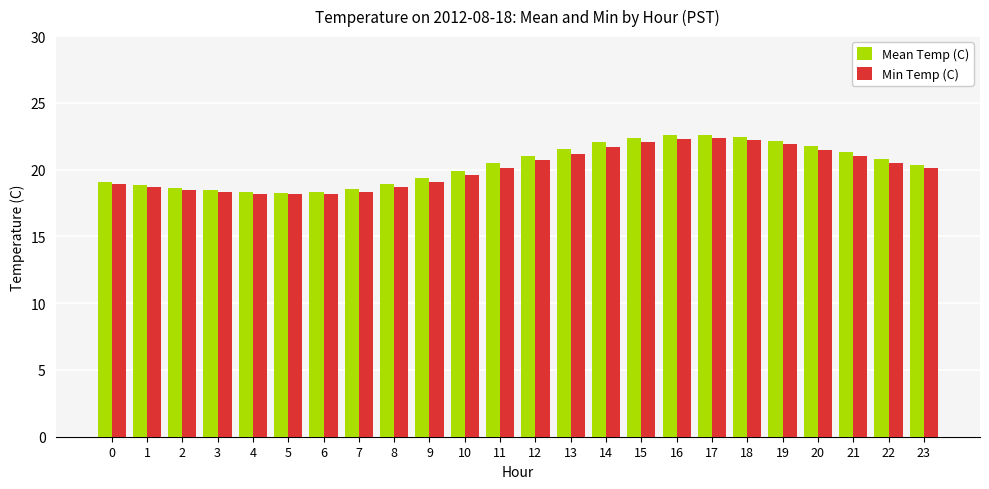

Which series has the largest range (max minus min)?

Mean Temp (C)